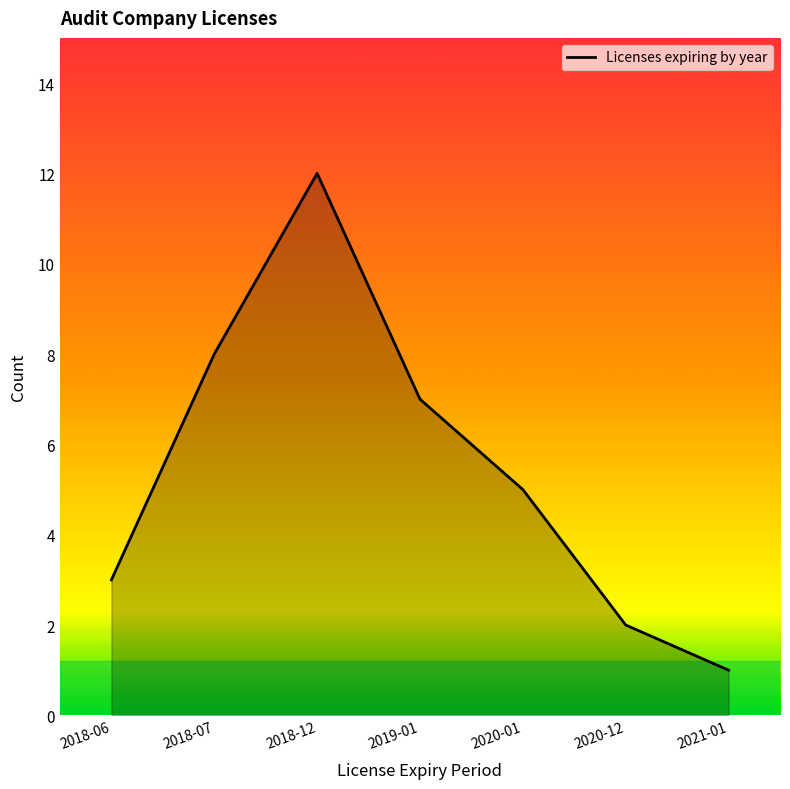

What is the difference between the second highest and minimum values?

7